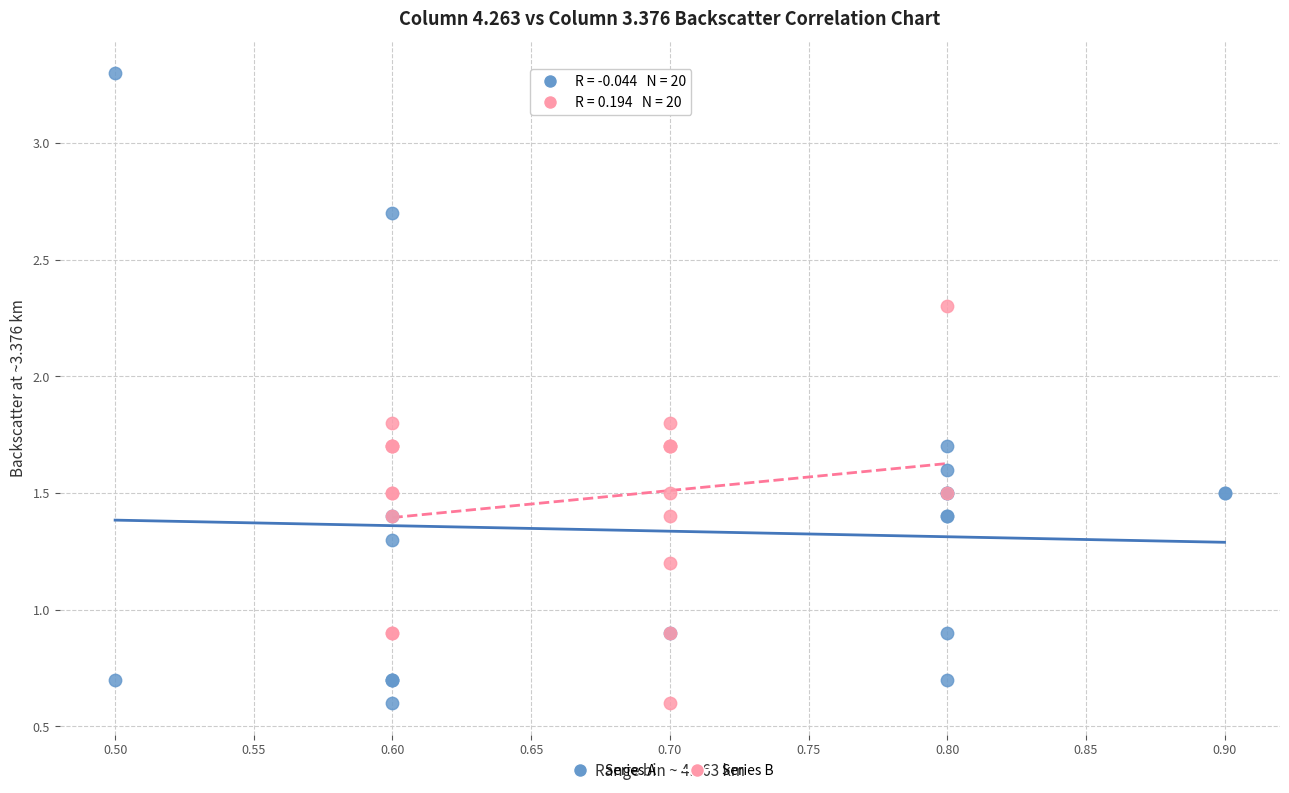

Which series contains the highest Y value?

Series A